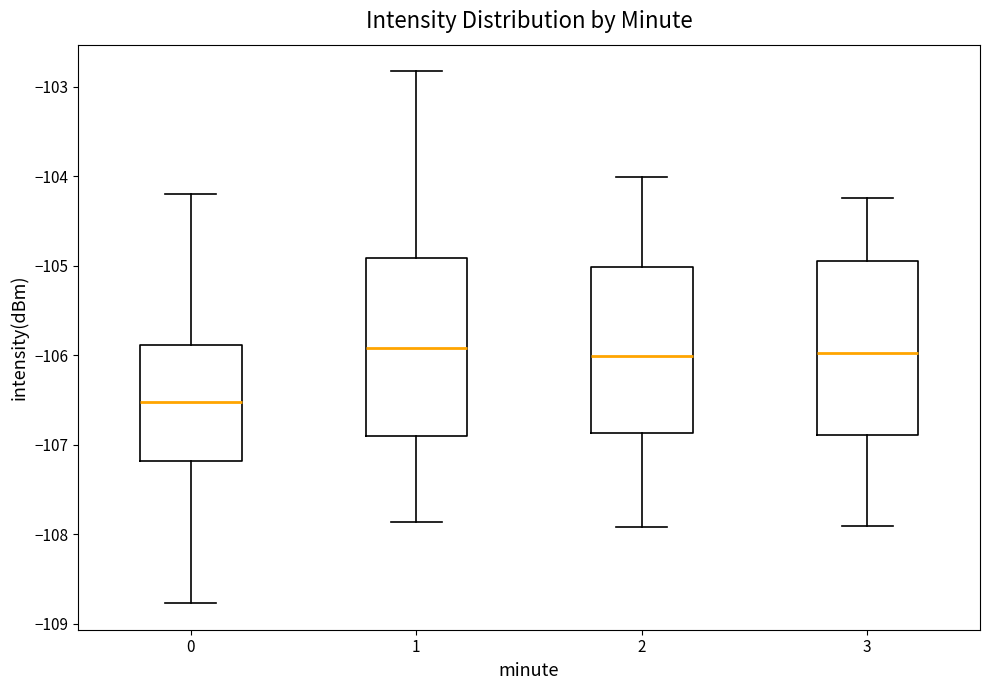

Which box's median line is the lowest?

0